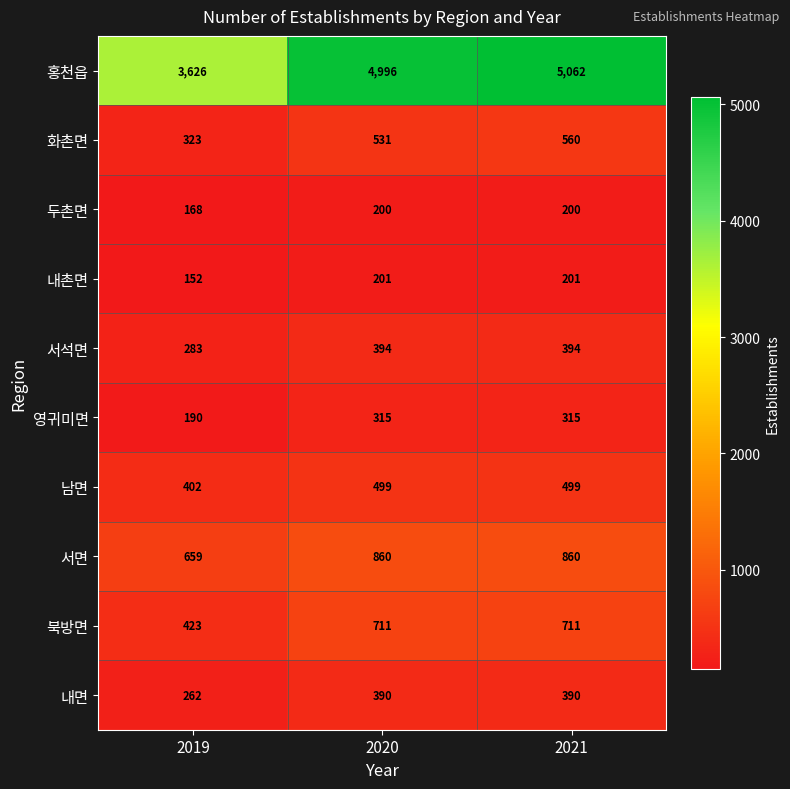

Reading right to left, extract all data points from this chart.

홍천읍: 5062	4996	3626
화촌면: 560	531	323
두촌면: 200	200	168
내촌면: 201	201	152
서석면: 394	394	283
영귀미면: 315	315	190
남면: 499	499	402
서면: 860	860	659
북방면: 711	711	423
내면: 390	390	262